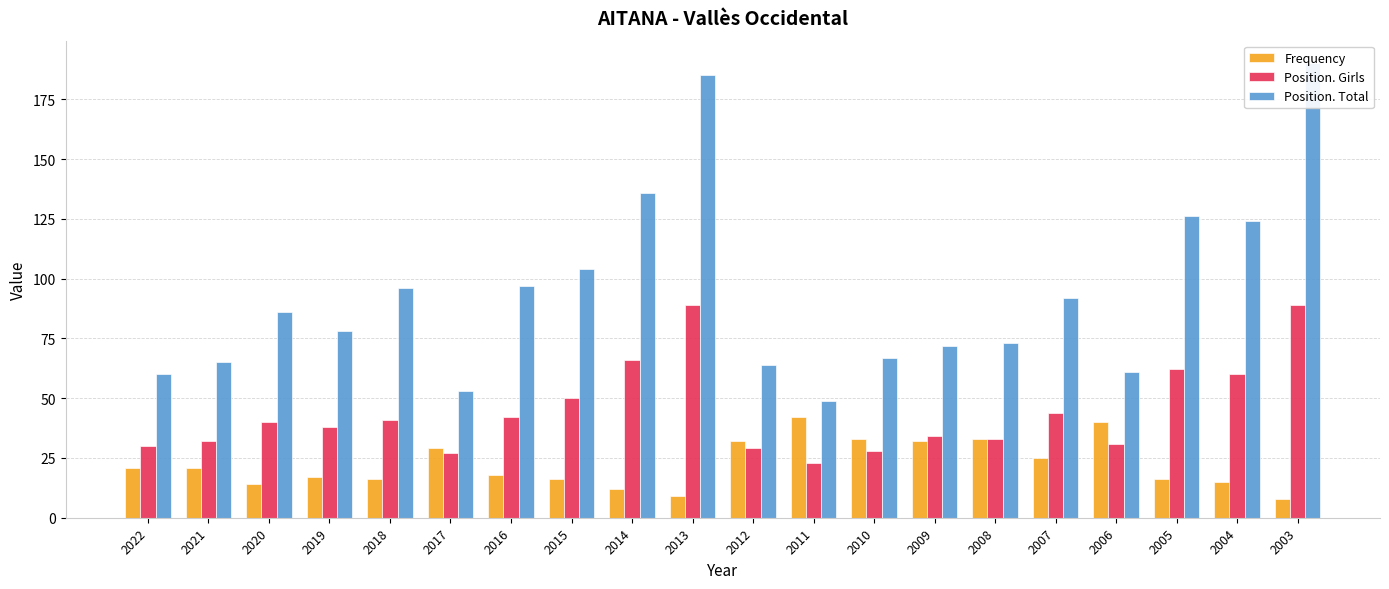

What is the sum of all Frequency values?

449